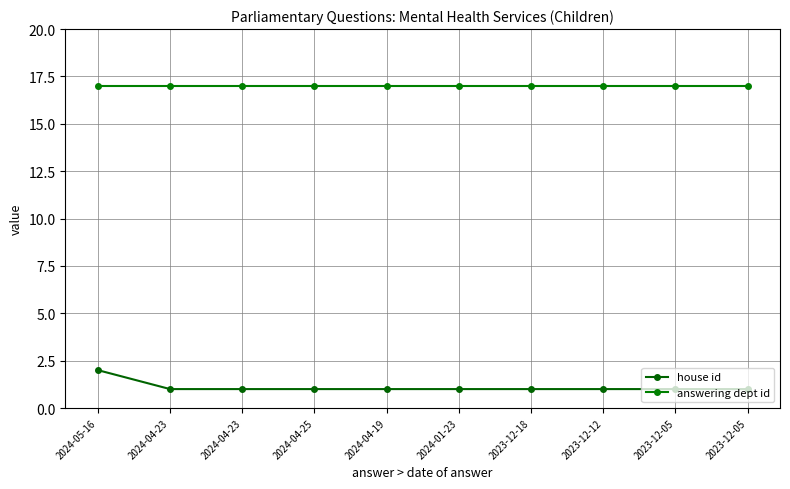

How many lines are shown in the chart?

2